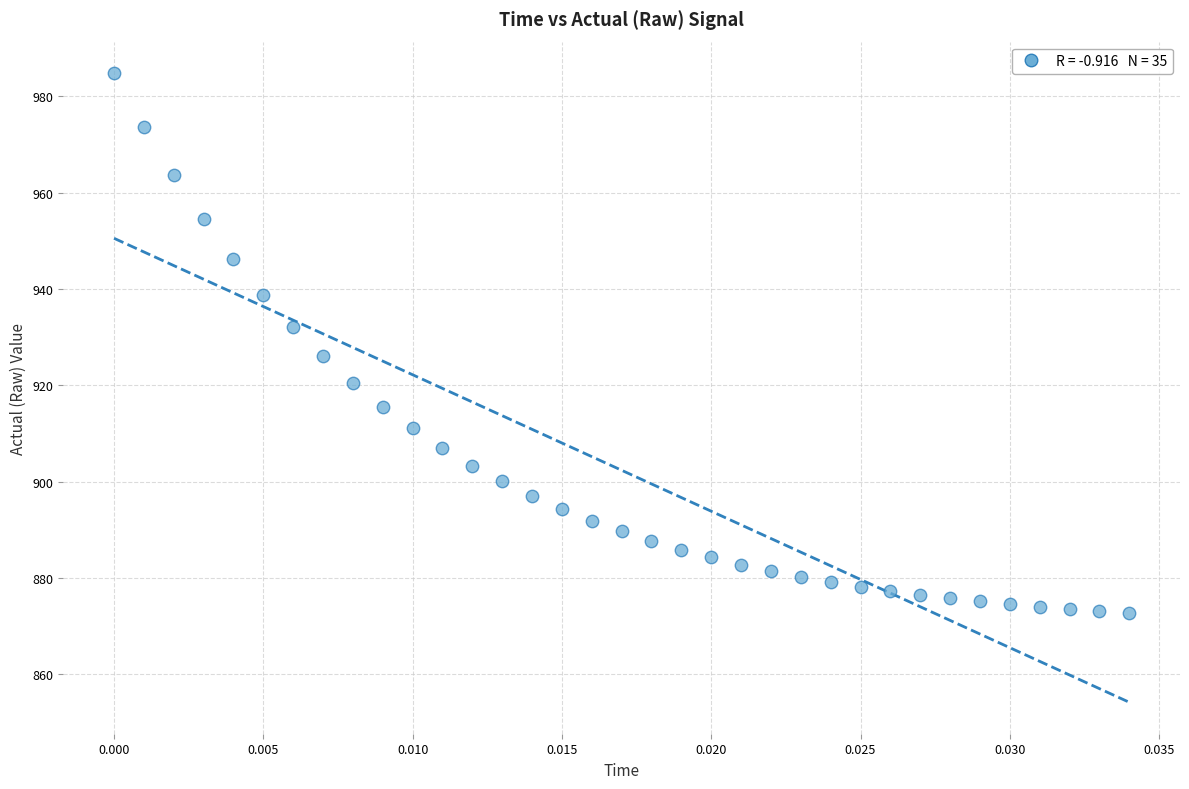

What Y value in the scatter plot is closest to 928?

926.0